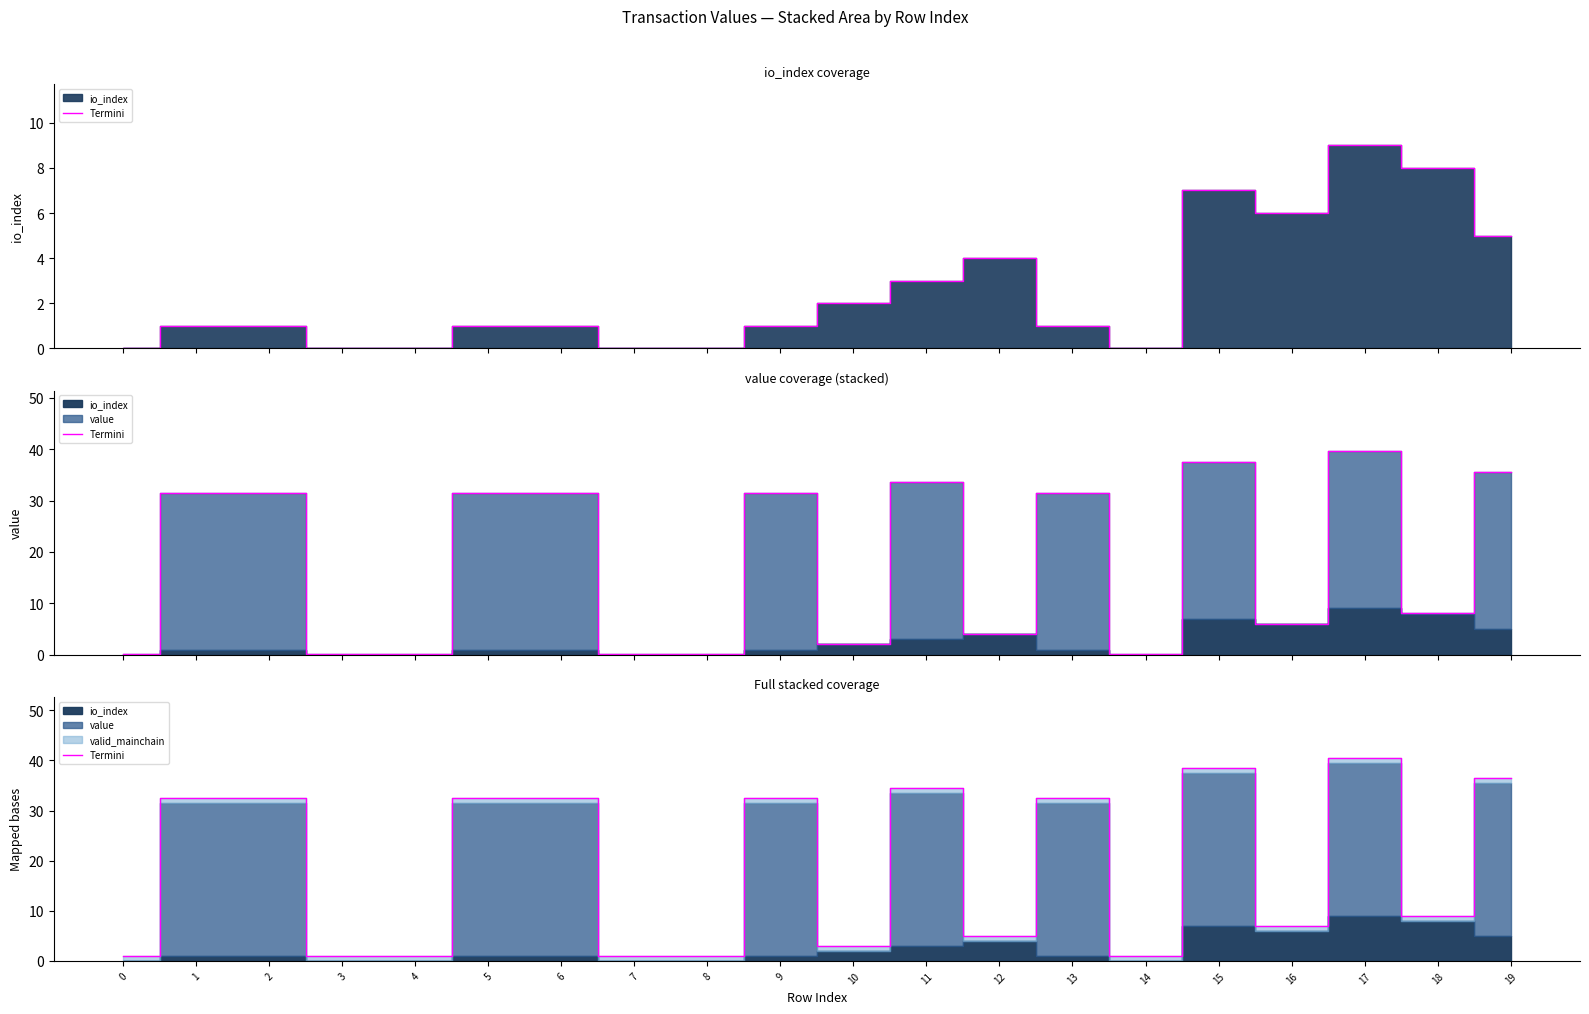

What is the difference between the second highest and second lowest values?

37.5